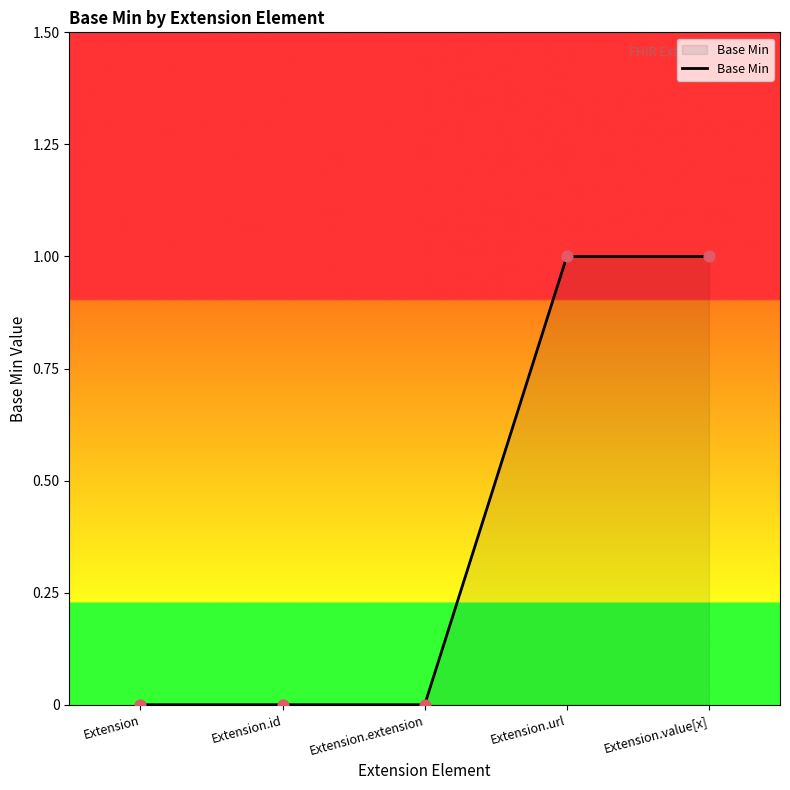

What is the change in value from Extension to Extension.value[x]?

+1